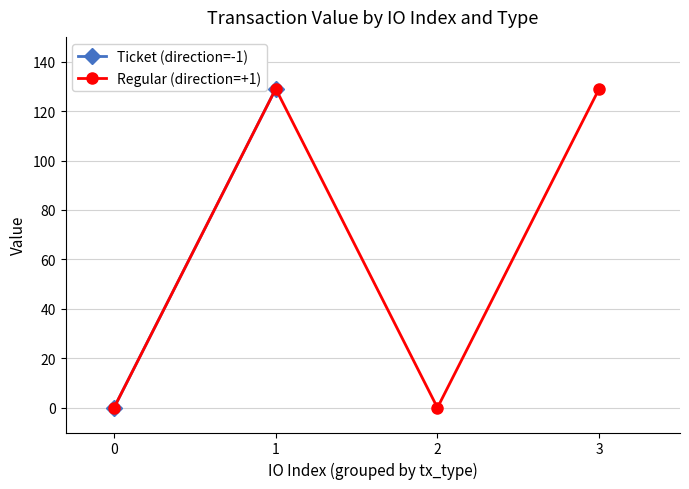

How many data points are above 129?

2